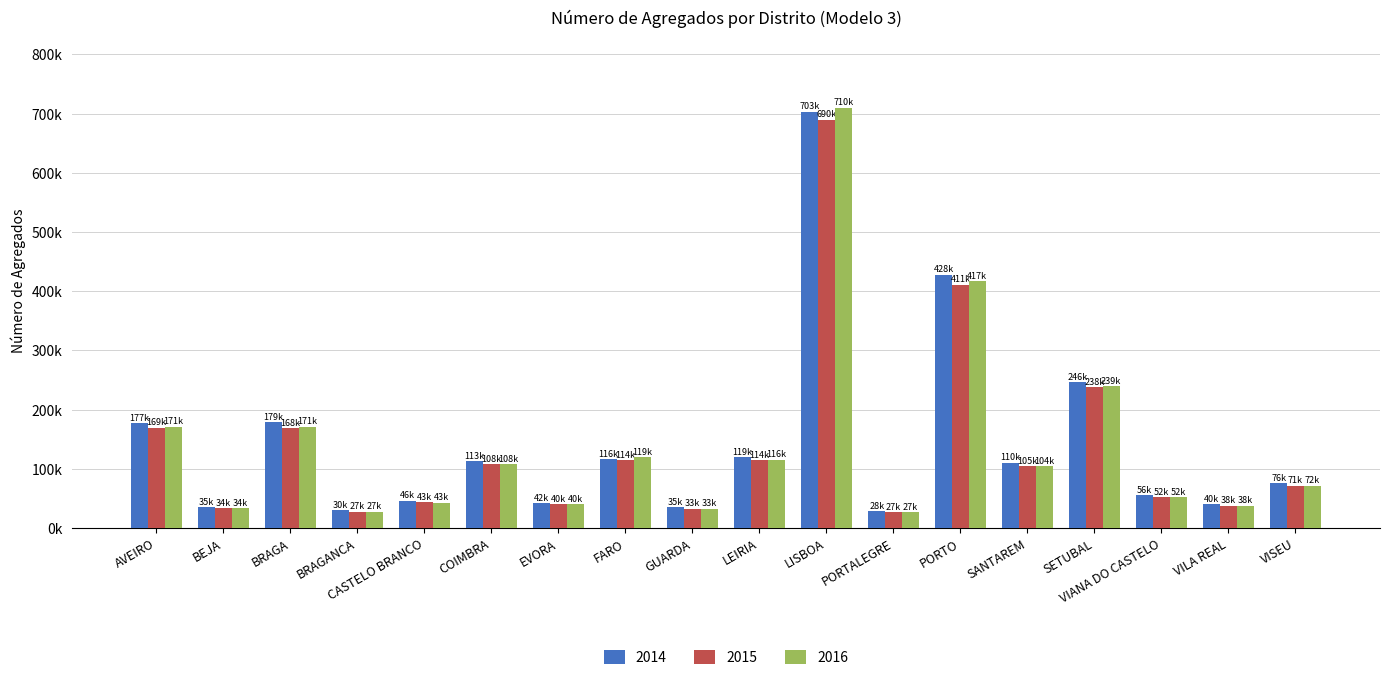

What is the total value across all series at PORTALEGRE?

82383